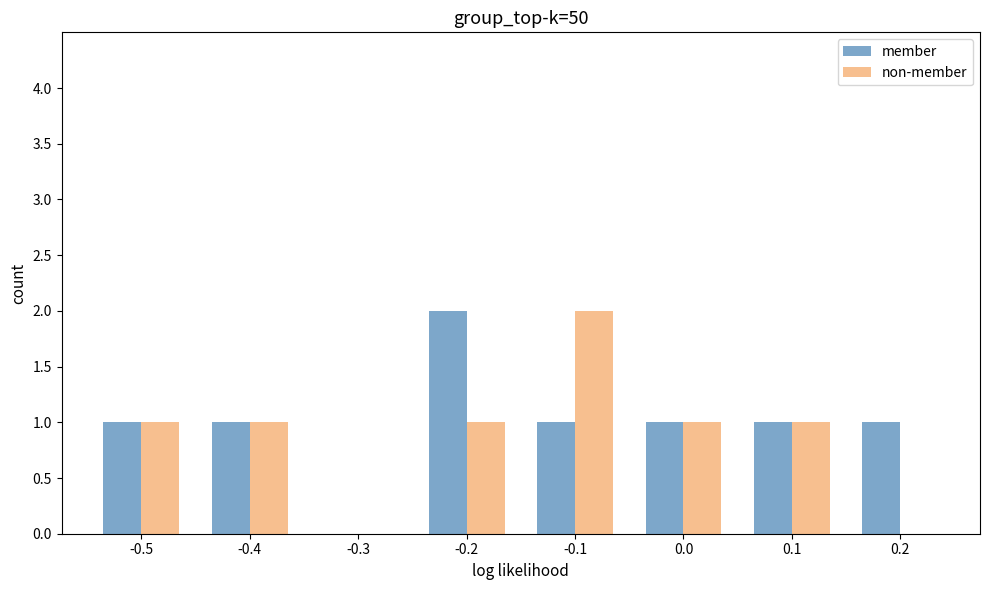

Which series changed the most between -0.2 and 0.0?

member